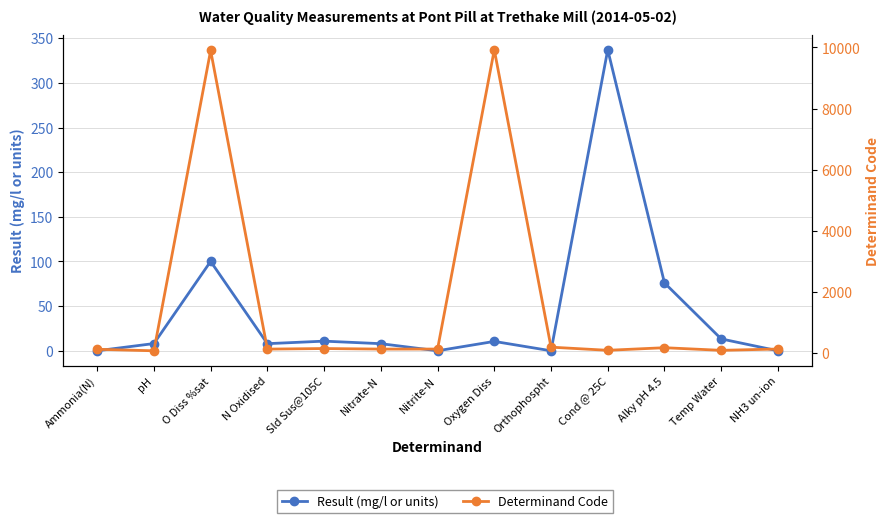

What is the value of the Result (mg/l or units) point at the 2nd from the left?

8.1